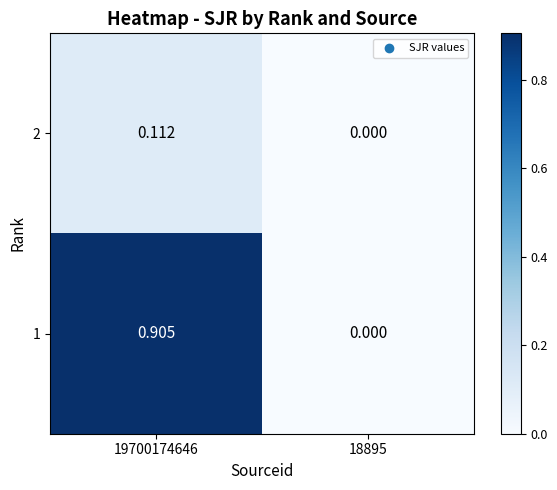

Reading left to right, transcribe all the data shown in this chart.

2: 19700174646=0.1	18895=0.0
1: 19700174646=0.9	18895=0.0